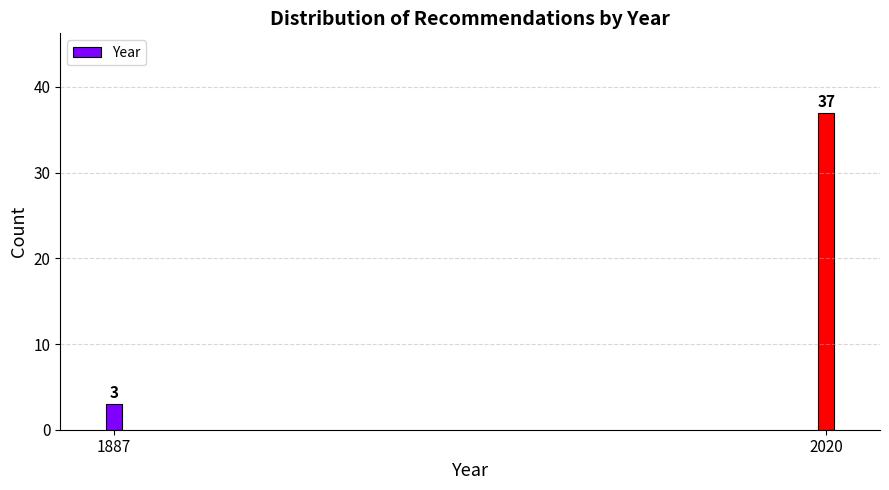

Reading left to right, extract all data points from this chart.

3	37